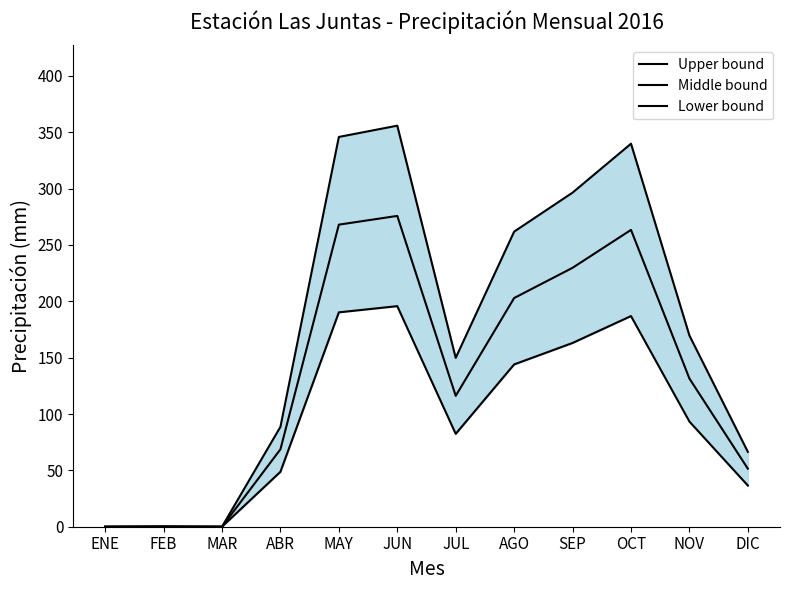

What is the label of the 1st point from the right?

DIC